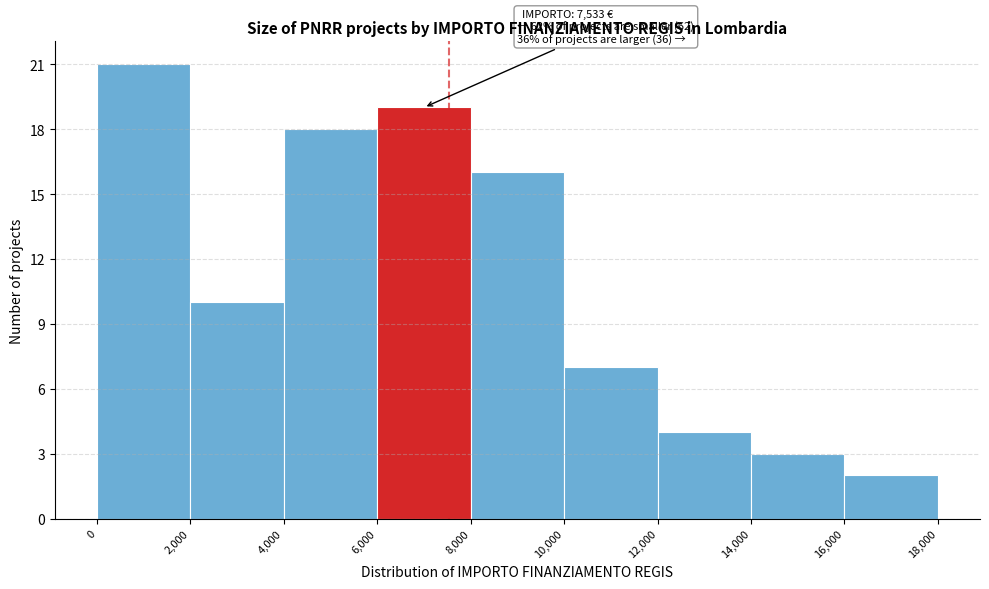

Which range on the x-axis has the tallest bar?

0 to 2,000